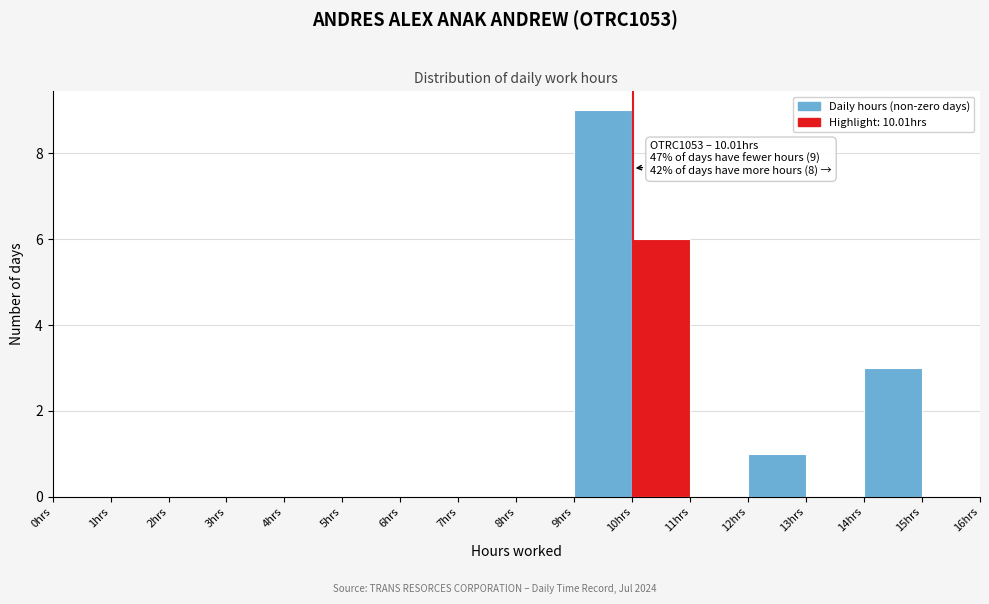

Over which range of the x-axis is the bar tallest?

9 to 10